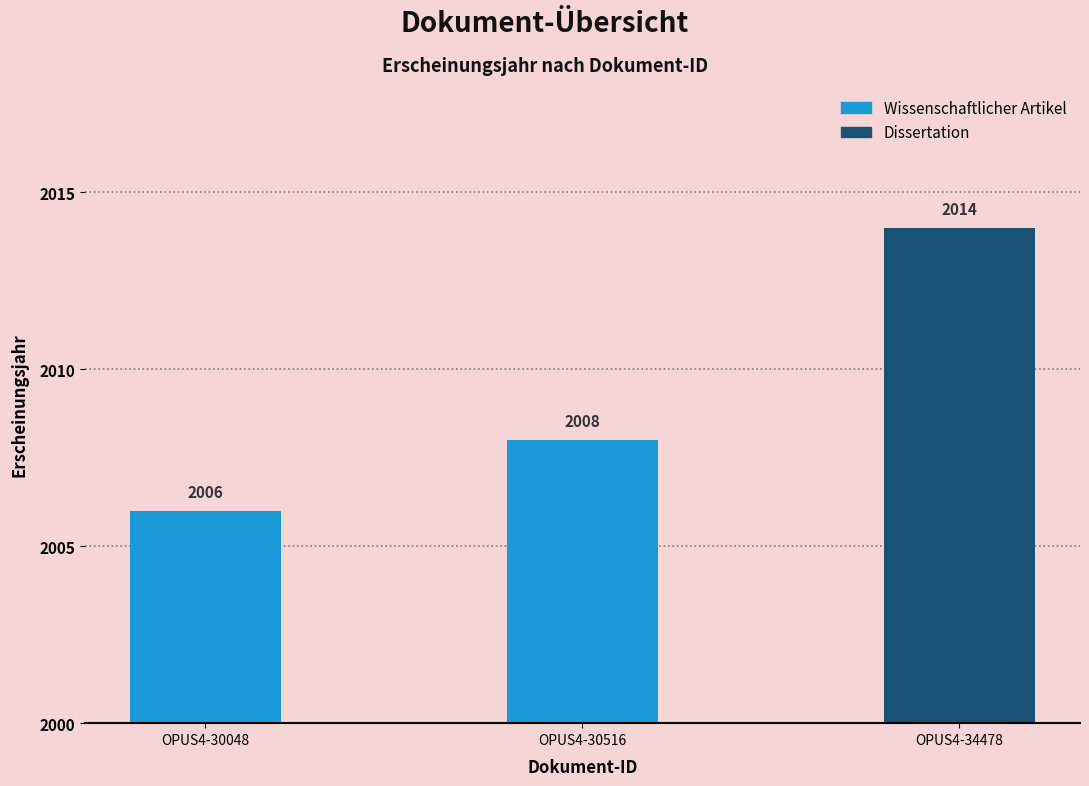

How many bars are there in total?

3